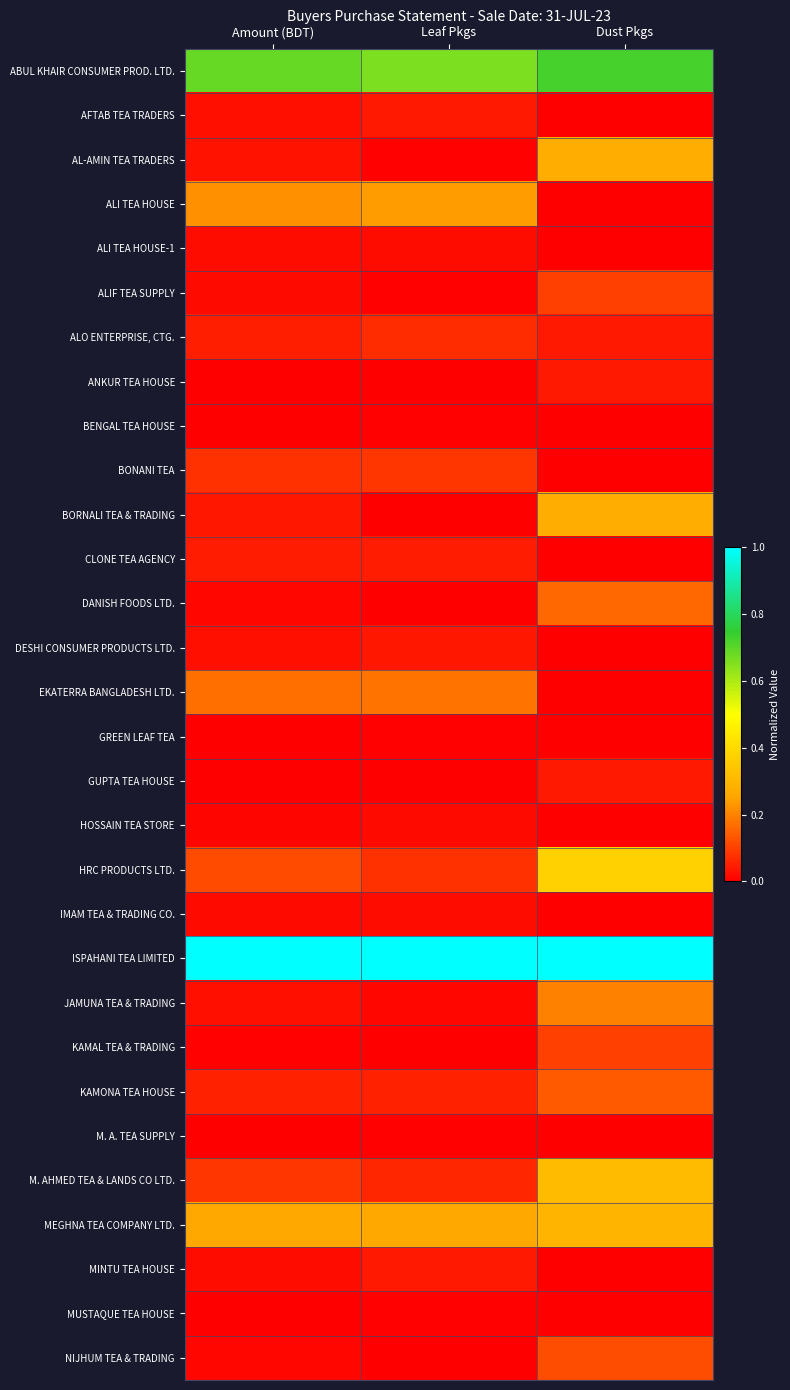

Reading right to left, extract all data points from this chart.

ABUL KHAIR CONSUMER PROD. LTD.: Dust Pkgs=0.7	Leaf Pkgs=0.7	Amount (BDT)=0.7
AFTAB TEA TRADERS: Dust Pkgs=0.0	Leaf Pkgs=0.0	Amount (BDT)=0.0
AL-AMIN TEA TRADERS: Dust Pkgs=0.3	Leaf Pkgs=0.0	Amount (BDT)=0.0
ALI TEA HOUSE: Dust Pkgs=0.0	Leaf Pkgs=0.2	Amount (BDT)=0.2
ALI TEA HOUSE-1: Dust Pkgs=0.0	Leaf Pkgs=0.0	Amount (BDT)=0.0
ALIF TEA SUPPLY: Dust Pkgs=0.1	Leaf Pkgs=0.0	Amount (BDT)=0.0
ALO ENTERPRISE, CTG.: Dust Pkgs=0.0	Leaf Pkgs=0.1	Amount (BDT)=0.0
ANKUR TEA HOUSE: Dust Pkgs=0.0	Leaf Pkgs=0.0	Amount (BDT)=0.0
BENGAL TEA HOUSE: Dust Pkgs=0.0	Leaf Pkgs=0.0	Amount (BDT)=0.0
BONANI TEA: Dust Pkgs=0.0	Leaf Pkgs=0.1	Amount (BDT)=0.1
BORNALI TEA & TRADING: Dust Pkgs=0.3	Leaf Pkgs=0.0	Amount (BDT)=0.0
CLONE TEA AGENCY: Dust Pkgs=0.0	Leaf Pkgs=0.0	Amount (BDT)=0.0
DANISH FOODS LTD.: Dust Pkgs=0.2	Leaf Pkgs=0.0	Amount (BDT)=0.0
DESHI CONSUMER PRODUCTS LTD.: Dust Pkgs=0.0	Leaf Pkgs=0.0	Amount (BDT)=0.0
EKATERRA BANGLADESH LTD.: Dust Pkgs=0.0	Leaf Pkgs=0.2	Amount (BDT)=0.2
GREEN LEAF TEA: Dust Pkgs=0.0	Leaf Pkgs=0.0	Amount (BDT)=0.0
GUPTA TEA HOUSE: Dust Pkgs=0.0	Leaf Pkgs=0.0	Amount (BDT)=0.0
HOSSAIN TEA STORE: Dust Pkgs=0.0	Leaf Pkgs=0.0	Amount (BDT)=0.0
HRC PRODUCTS LTD.: Dust Pkgs=0.4	Leaf Pkgs=0.1	Amount (BDT)=0.1
IMAM TEA & TRADING CO.: Dust Pkgs=0.0	Leaf Pkgs=0.0	Amount (BDT)=0.0
ISPAHANI TEA LIMITED: Dust Pkgs=1.0	Leaf Pkgs=1.0	Amount (BDT)=1.0
JAMUNA TEA & TRADING: Dust Pkgs=0.2	Leaf Pkgs=0.0	Amount (BDT)=0.0
KAMAL TEA & TRADING: Dust Pkgs=0.1	Leaf Pkgs=0.0	Amount (BDT)=0.0
KAMONA TEA HOUSE: Dust Pkgs=0.1	Leaf Pkgs=0.1	Amount (BDT)=0.1
M. A. TEA SUPPLY: Dust Pkgs=0.0	Leaf Pkgs=0.0	Amount (BDT)=0.0
M. AHMED TEA & LANDS CO LTD.: Dust Pkgs=0.3	Leaf Pkgs=0.1	Amount (BDT)=0.1
MEGHNA TEA COMPANY LTD.: Dust Pkgs=0.3	Leaf Pkgs=0.3	Amount (BDT)=0.3
MINTU TEA HOUSE: Dust Pkgs=0.0	Leaf Pkgs=0.0	Amount (BDT)=0.0
MUSTAQUE TEA HOUSE: Dust Pkgs=0.0	Leaf Pkgs=0.0	Amount (BDT)=0.0
NIJHUM TEA & TRADING: Dust Pkgs=0.1	Leaf Pkgs=0.0	Amount (BDT)=0.0